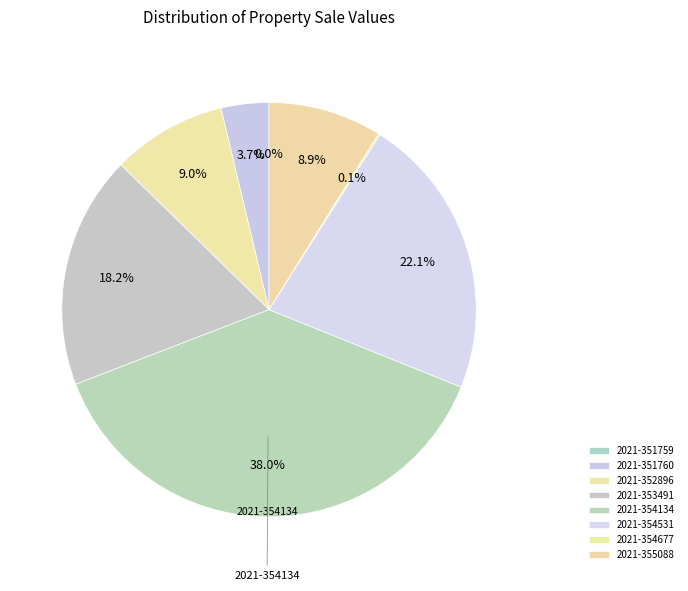

How many segments does this pie chart have?

8